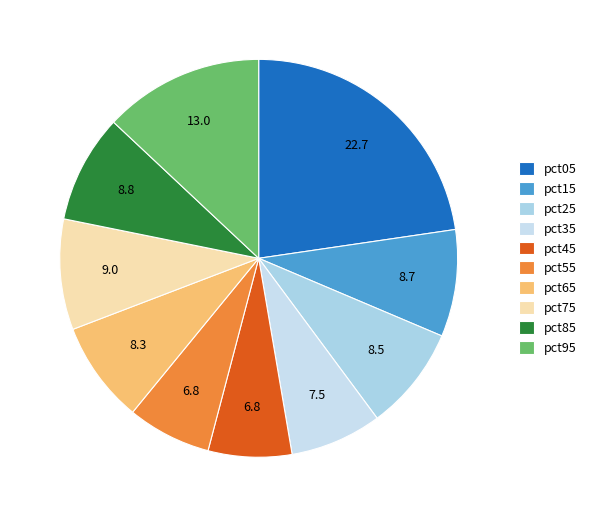

To the nearest percent, what portion does pct95 represent?

13%